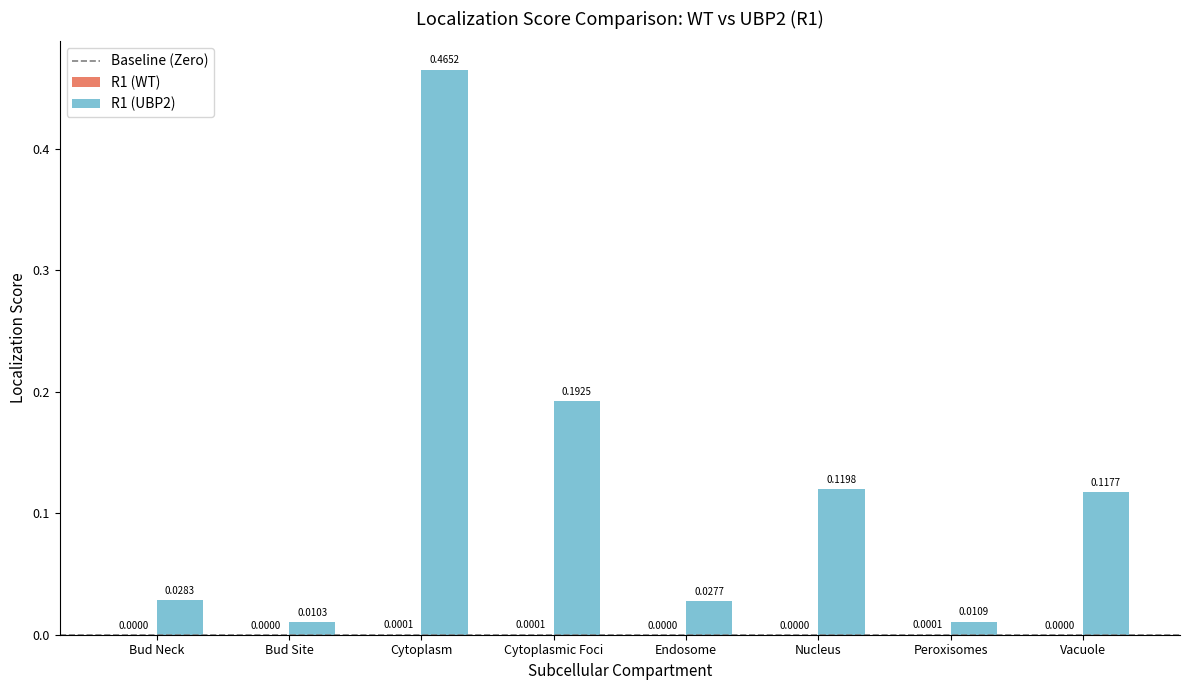

Where is R1 (UBP2) nearest to the value 0?

Bud Site